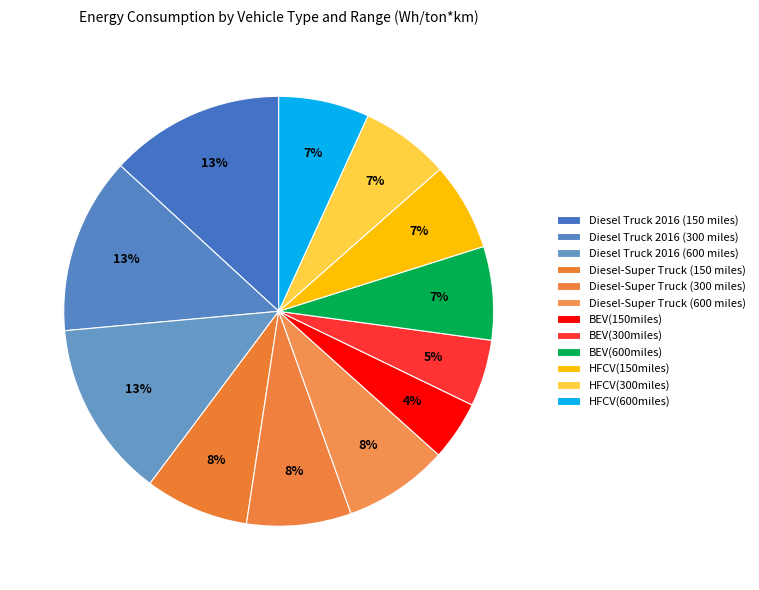

How many segments does this pie chart have?

12